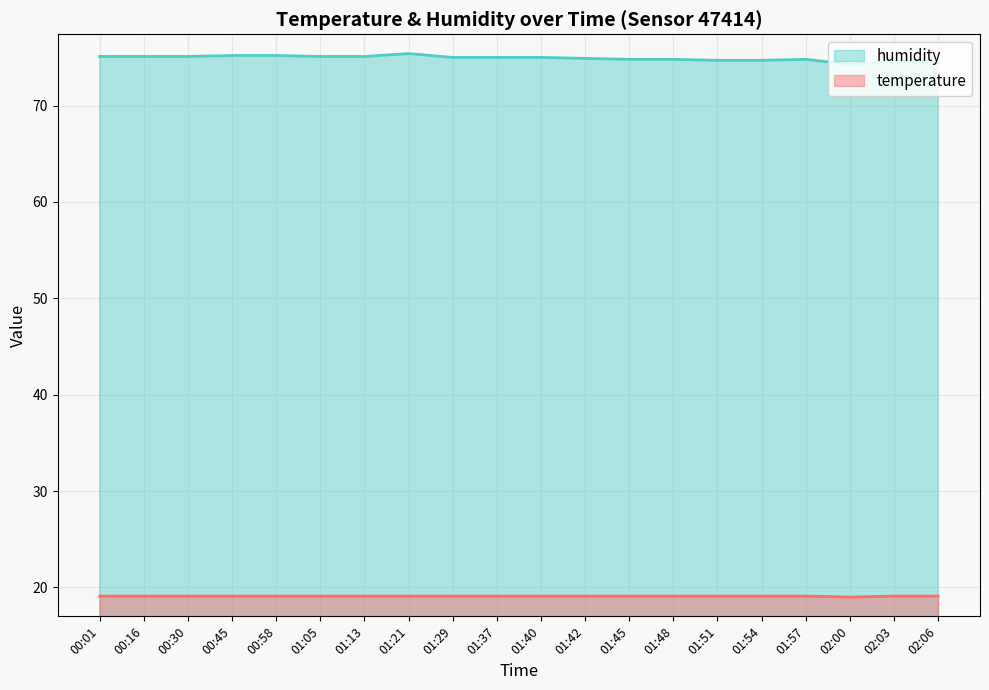

The value of humidity at 01:54 is 97.3. True or false?

False